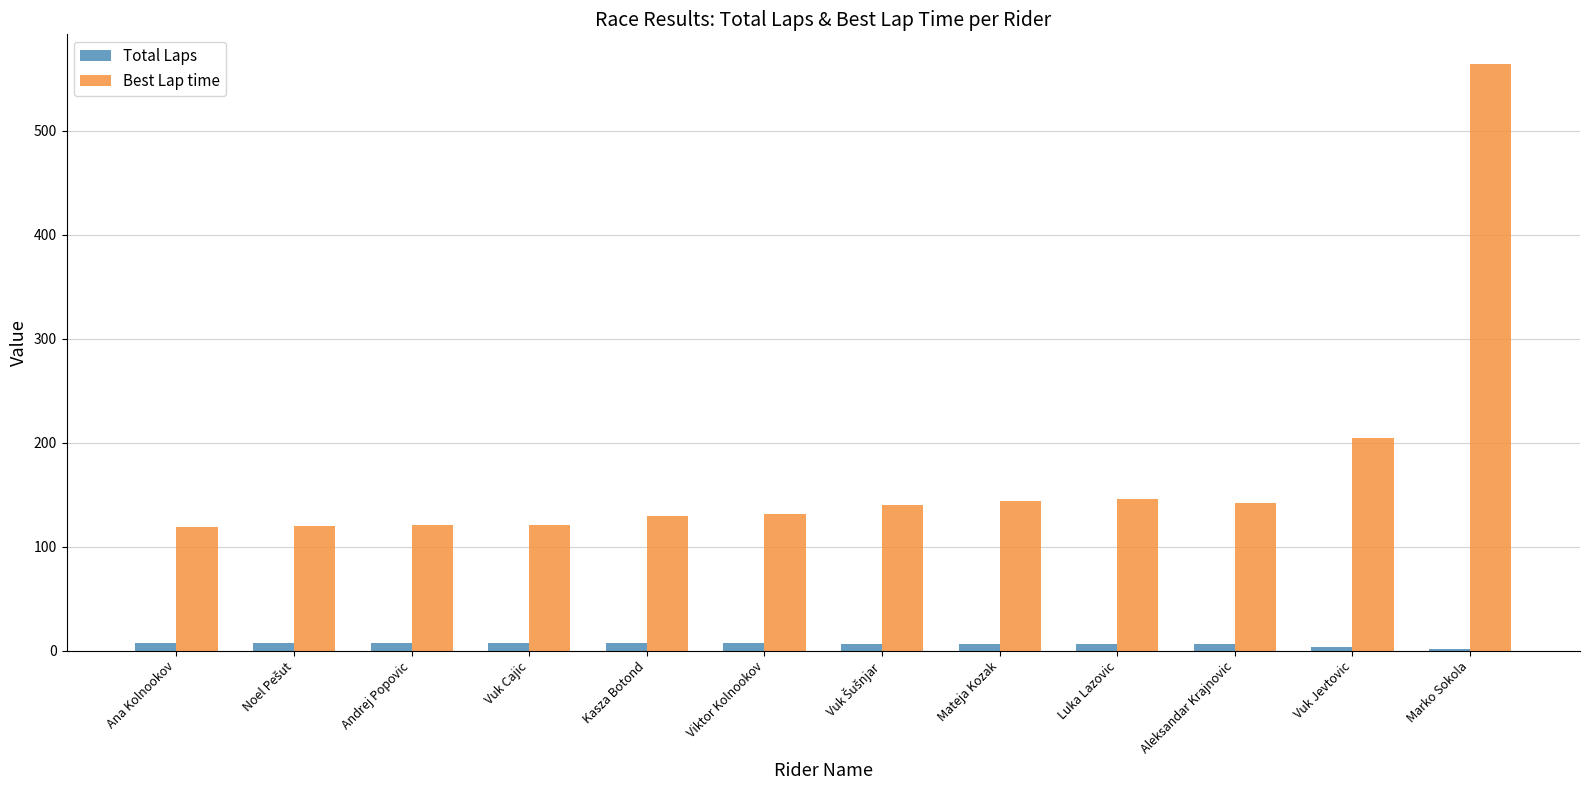

What is the label of the 9th bar from the left?

Luka Lazovic